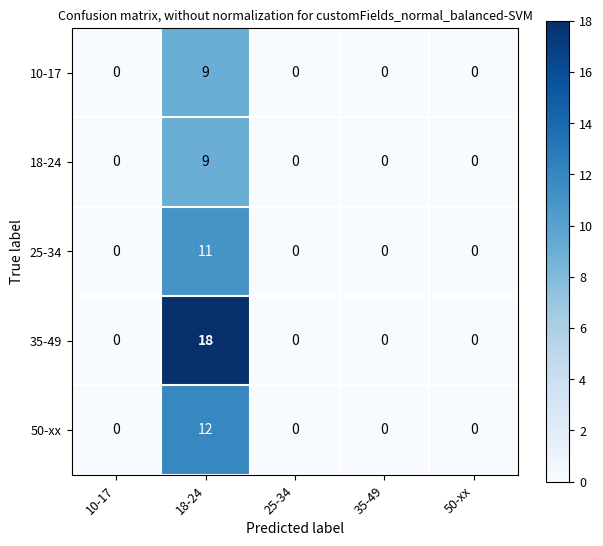

The value of 10-17 at 35-49 is 0. True or false?

True